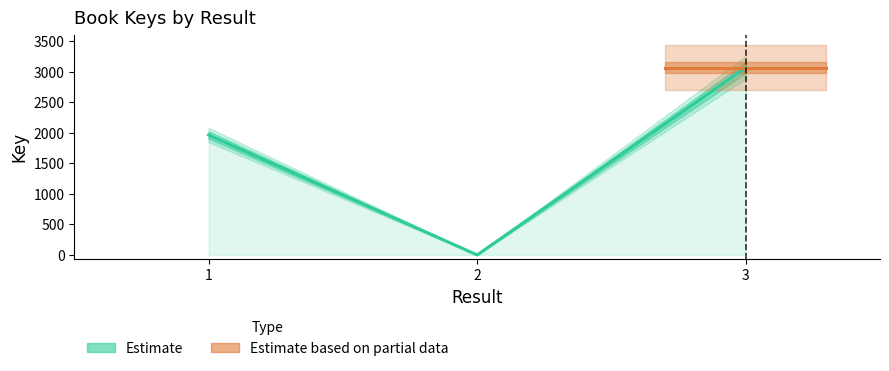

How many lines are shown in the chart?

1